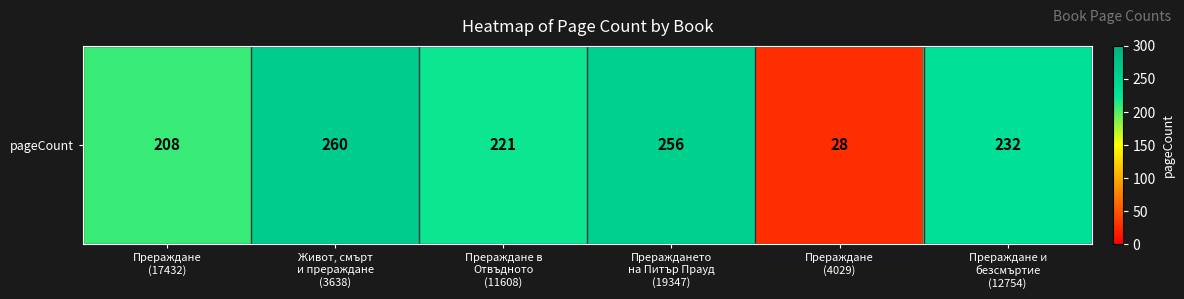

Reading left to right, what are all the values shown in this chart?

208	260	221	256	28	232